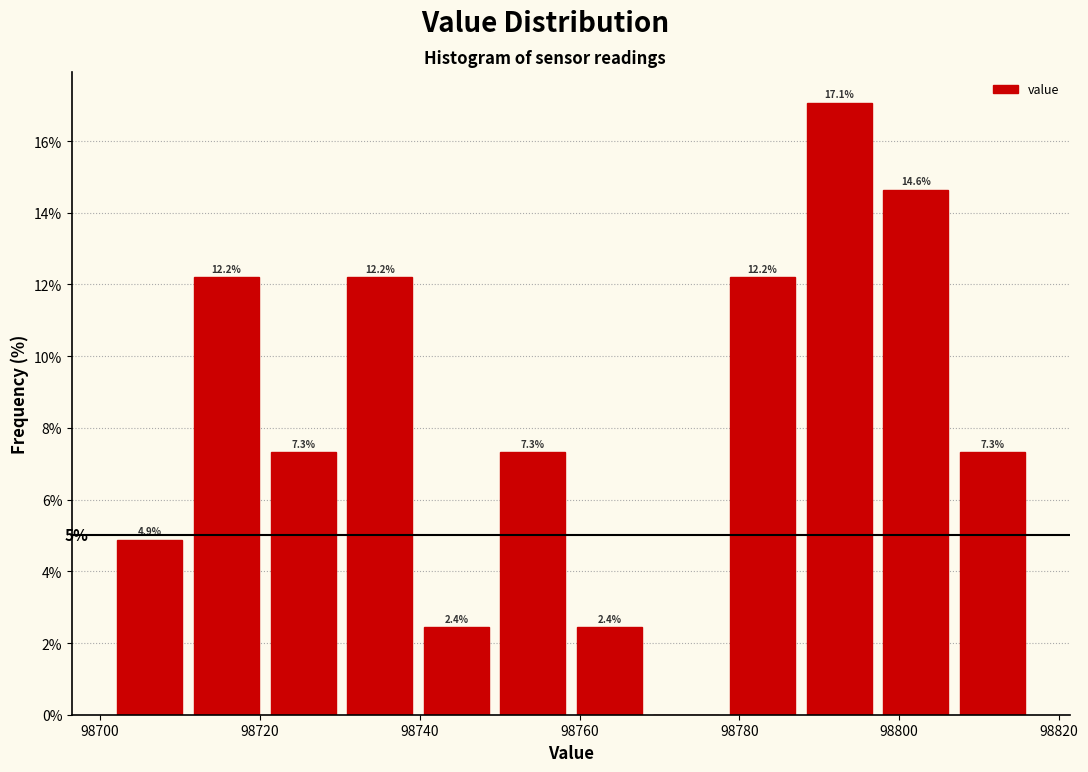

Which range on the x-axis has the tallest bar?

98788 to 98798